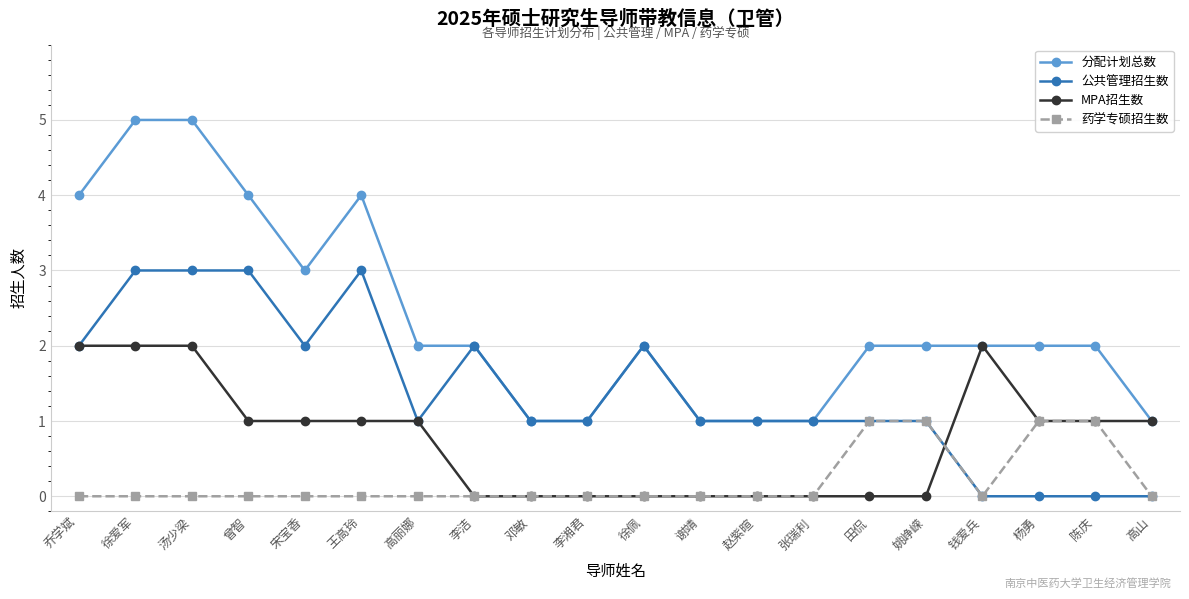

The value of 药学专硕招生数 at 徐爱军 is 0. True or false?

True